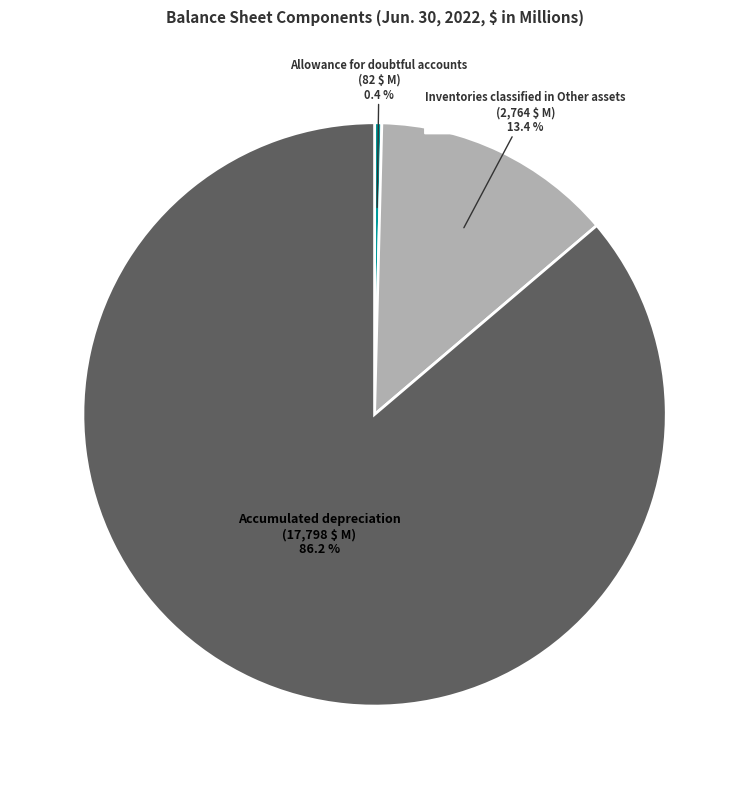

What percentage do Inventories classified in Other assets and Allowance for doubtful accounts together represent?

13.8%